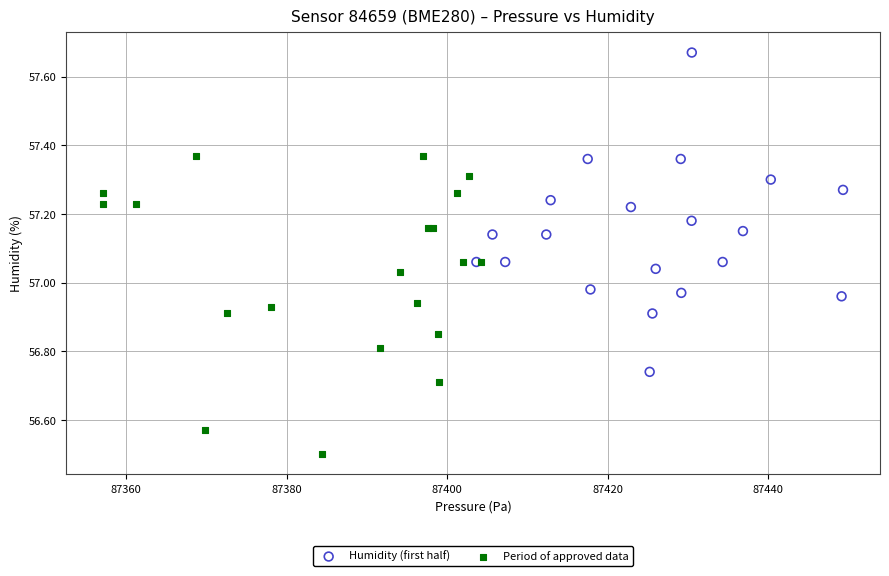

Which series contains the lowest Y value?

Period of approved data